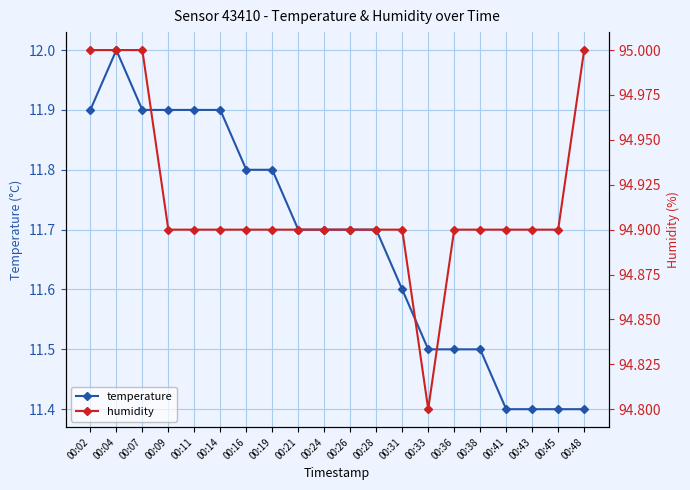

True or false: humidity and temperature intersect in this chart.

False